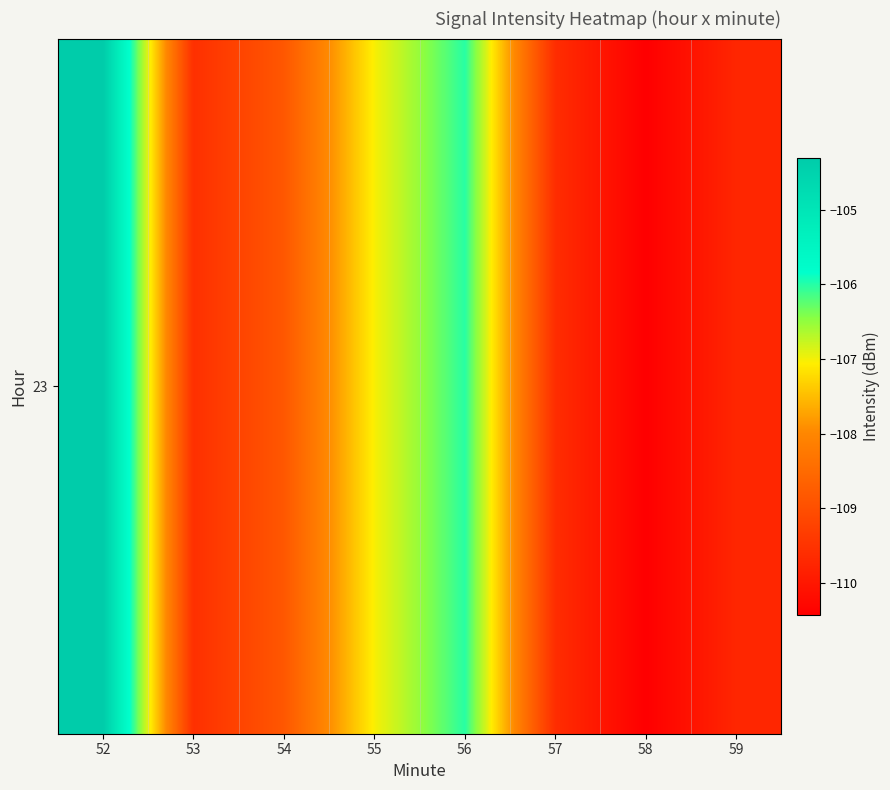

Is it true that the value at 53 is -109.6?

True